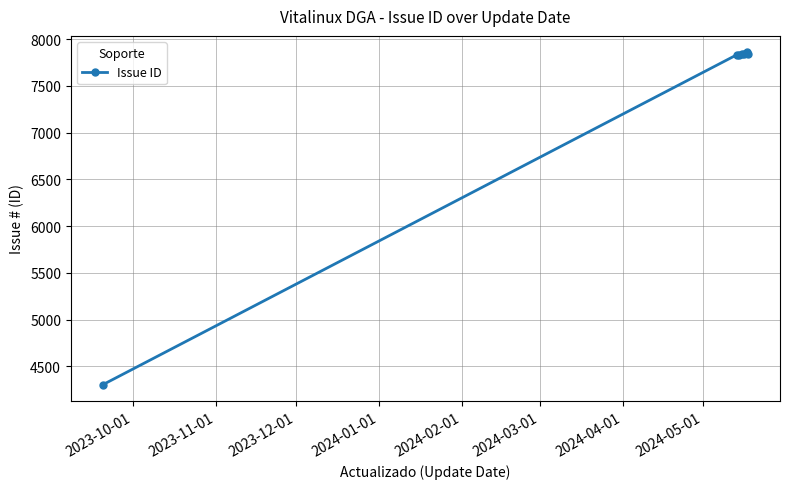

What is the difference between the maximum and minimum values?

3552